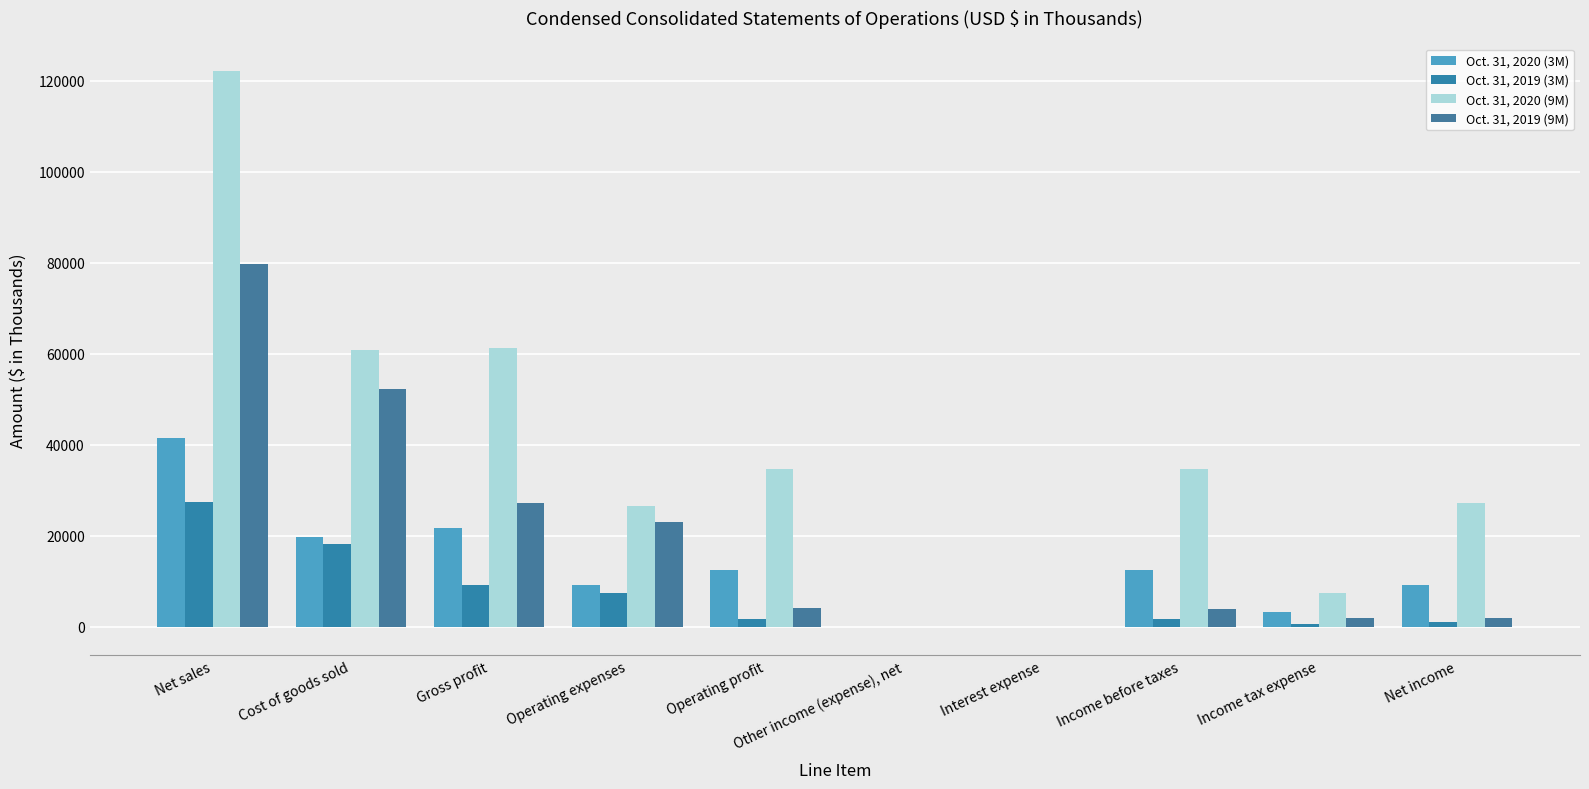

Between Operating expenses and Operating profit, which series saw the biggest shift?

Oct. 31, 2019 (9M)